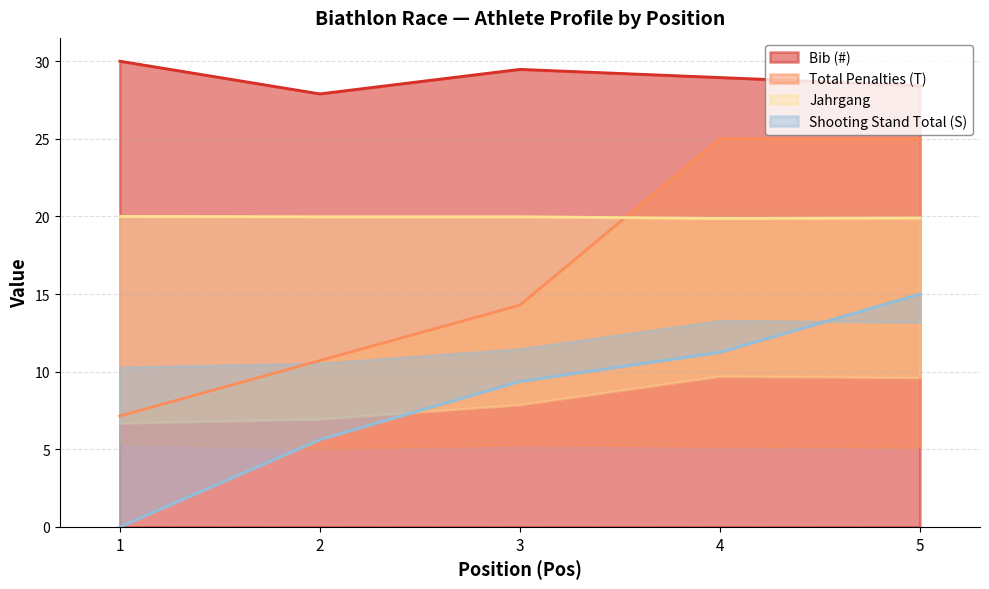

List the labels in order of Total Penalties (T) value, smallest first.

1, 2, 3, 4, 5